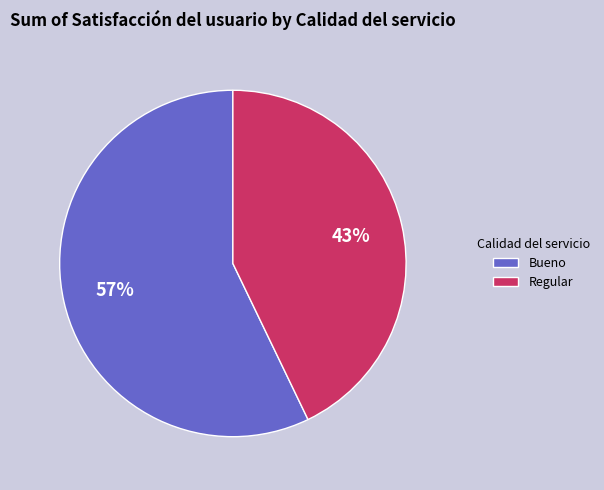

To the nearest percent, what percentage of the pie is Bueno?

57%